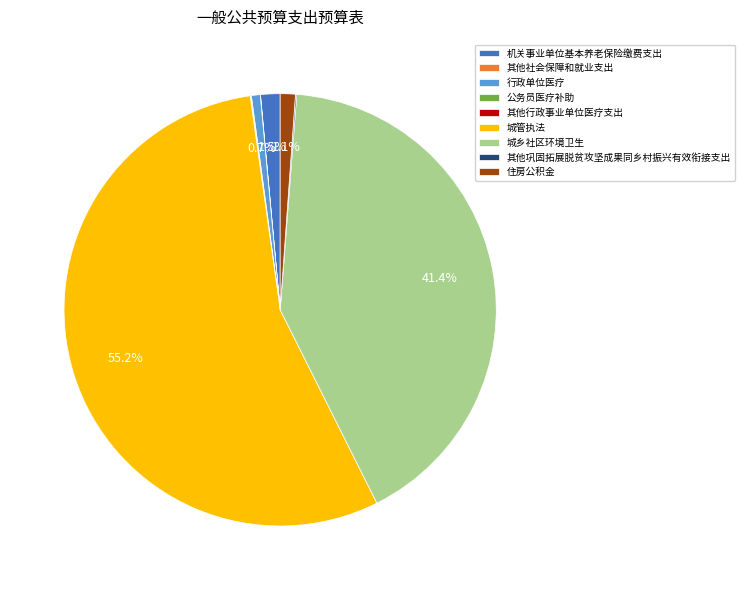

Do 机关事业单位基本养老保险缴费支出 and 城管执法 together represent more than half of the pie?

Yes